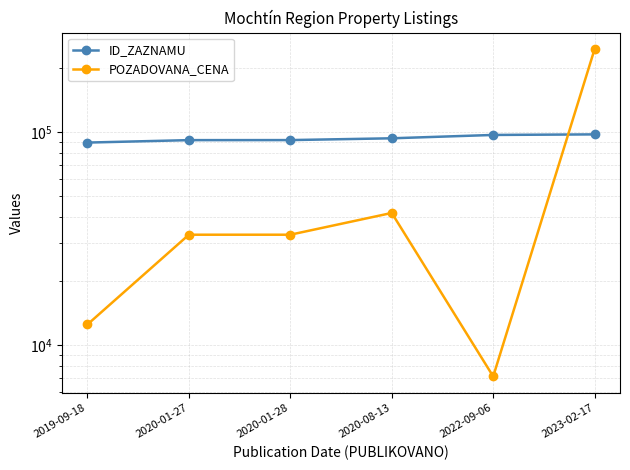

How many values in the ID_ZAZNAMU series are below 93479?

3